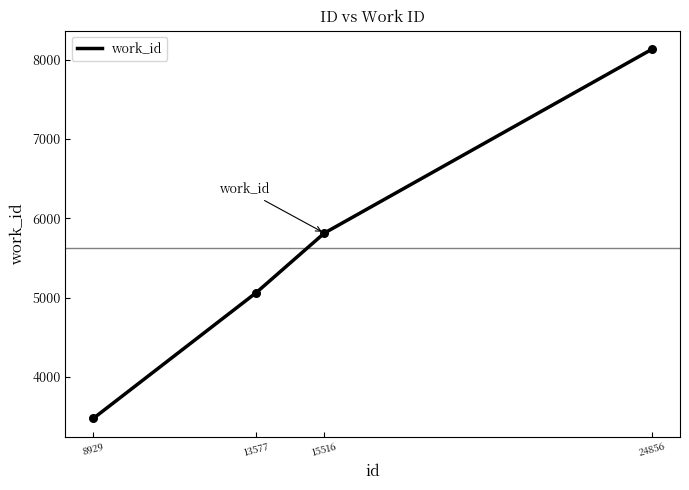

What is the change in value from 15516 to 24856?

+2318